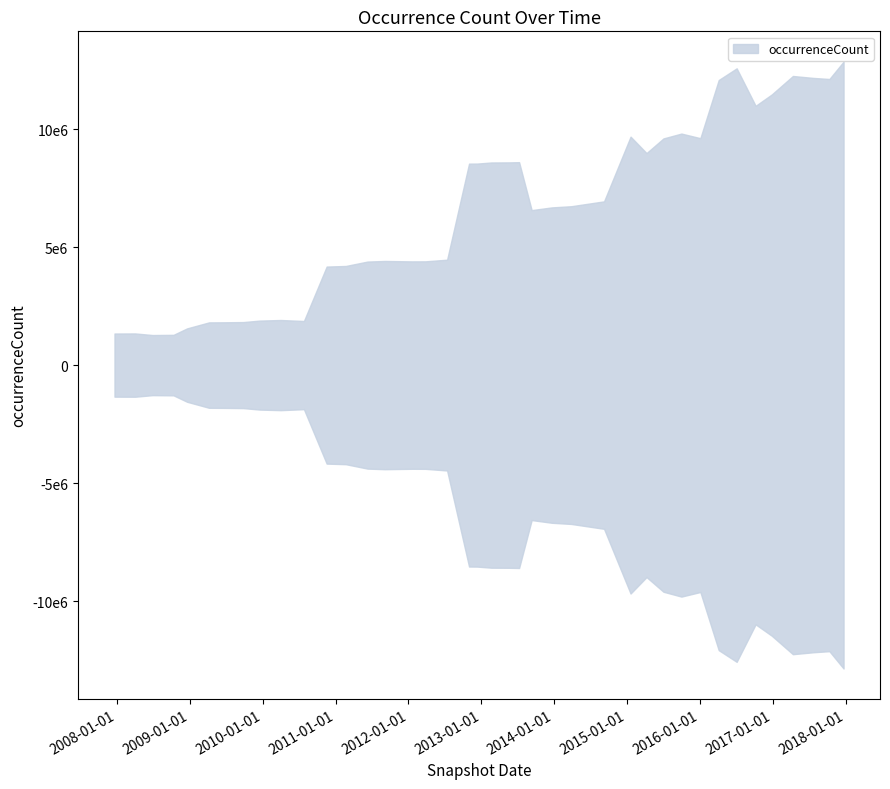

Reading left to right, transcribe all the data shown in this chart.

occurrenceCount=2675960	1=2681463	2=2547348	3=2563815	4=3110164	5=3618706	6=3626122	7=3645788	8=3770830	9=3820067	10=3736716	11=8348690	12=8399613	13=8772765	14=8823650	15=8788111	16=8791869	17=8931928	18=17071448	19=17076784	20=17169322	21=17178095	22=17195925	23=13133439	24=13362348	25=13463227	26=13874299	27=19358261	28=17966319	29=19208284	30=19618645	31=19229121	32=24156641	33=25146653	34=21970544	35=22933893	36=24499286	37=24334132	38=24244200	39=25711651